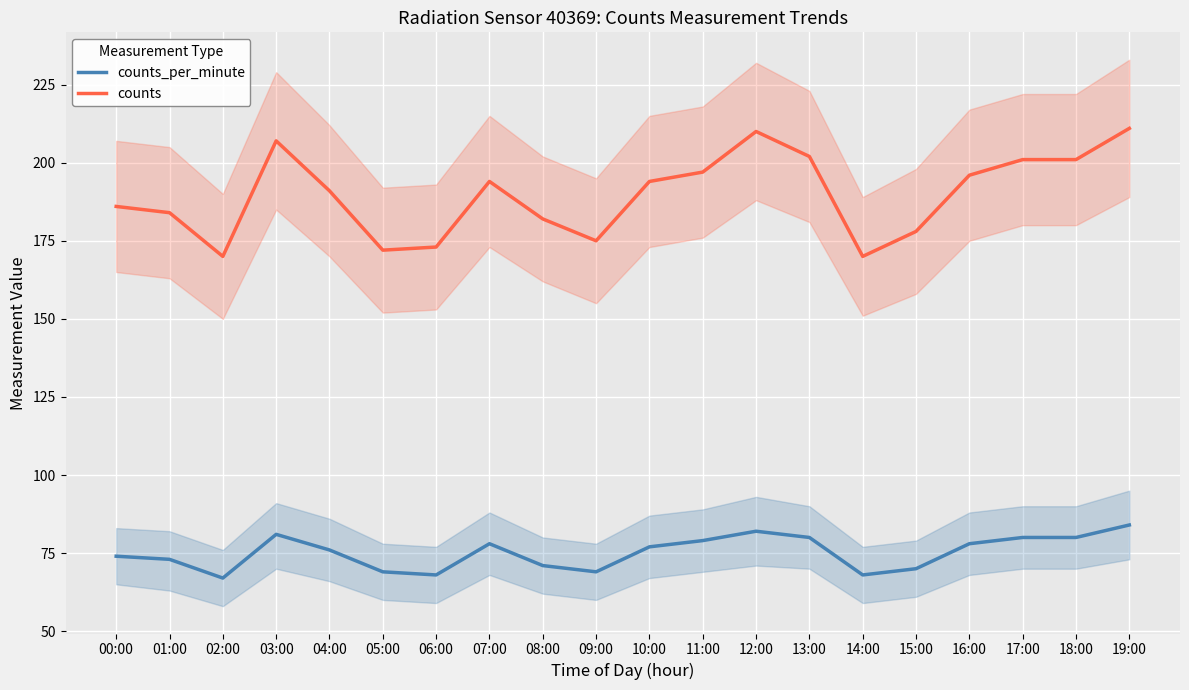

What is the sum of all counts_per_minute values?

1504